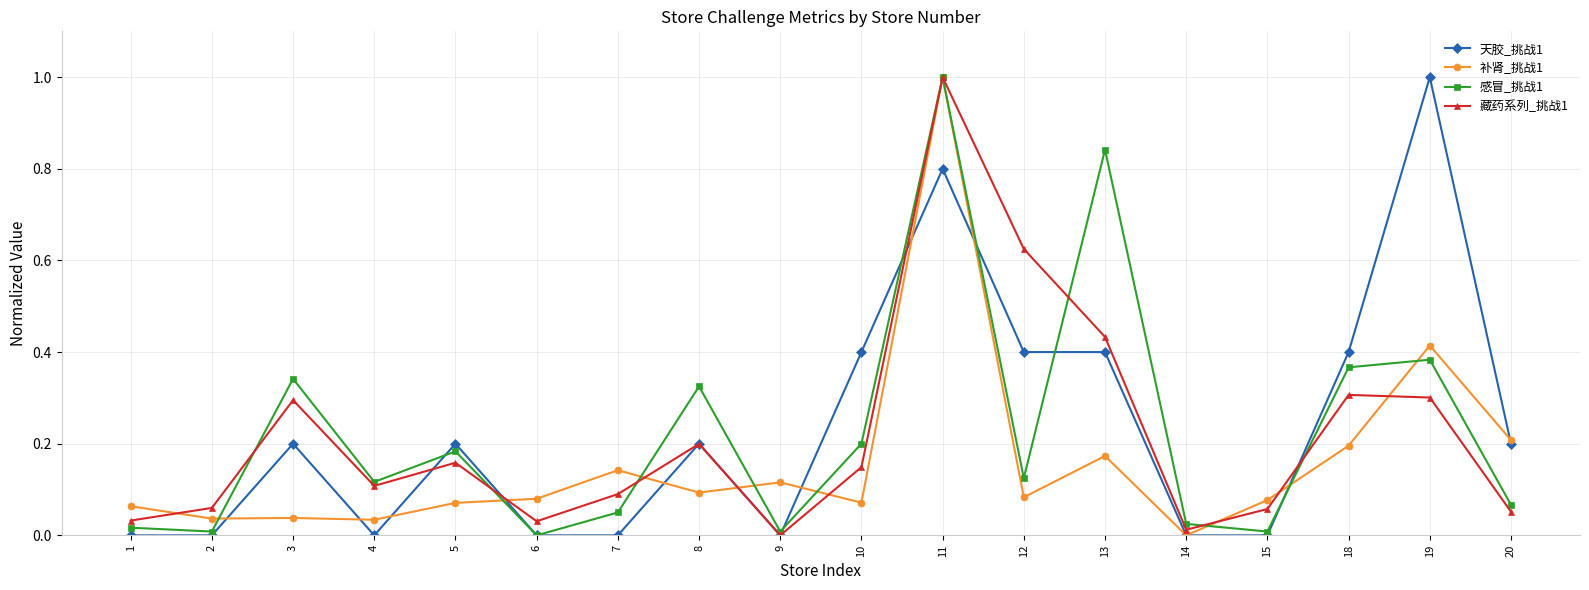

The value of 藏药系列_挑战1 at 7 is 0.0. True or false?

False